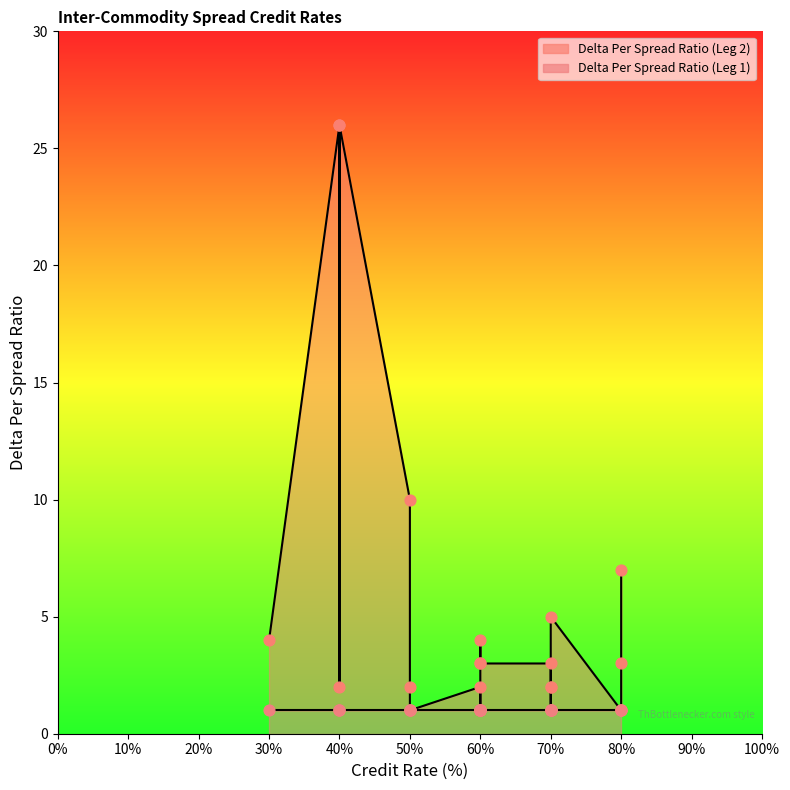

Which series has the widest spread of Y values?

Delta Per Spread Ratio (Leg 2)